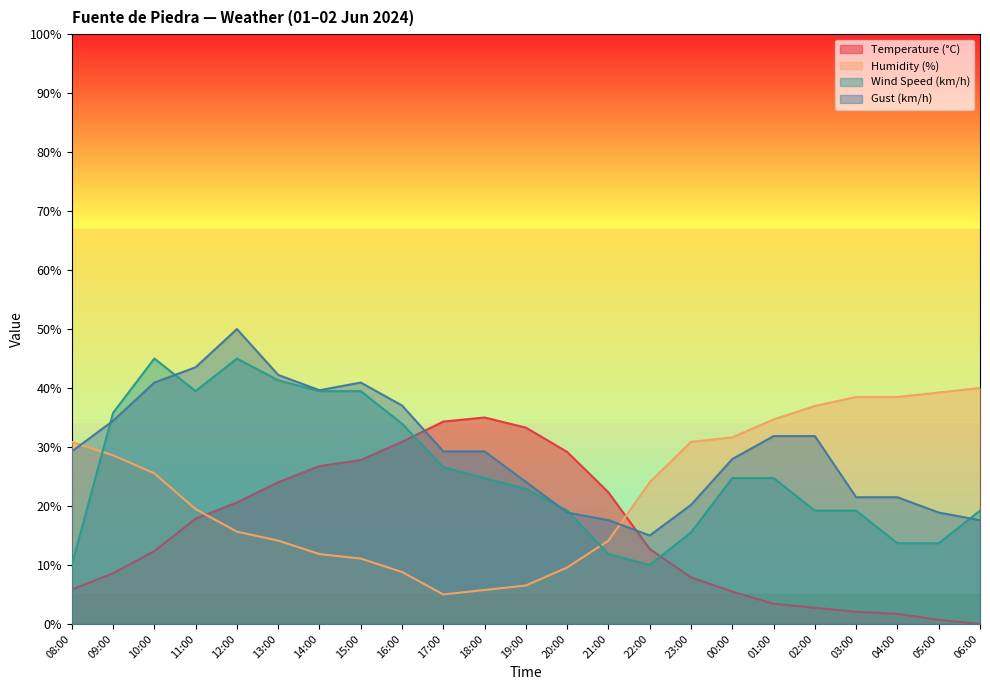

Which category has the lowest value across all series?

06:00